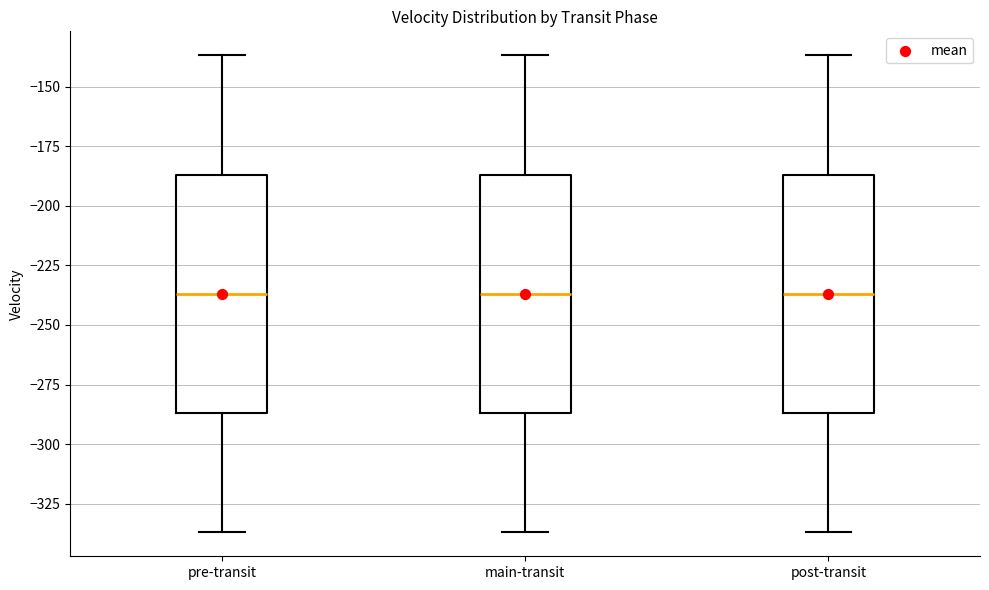

Reading left to right, transcribe this box plot: for each box, give where its median line is, the range the box spans, and where its two whiskers end, as read against the y-axis. The values are not printed on the chart, so give them approximately, as read against the axis.

pre-transit: median -235, box -285 to -185, whiskers -335 to -135
main-transit: median -235, box -285 to -185, whiskers -335 to -135
post-transit: median -235, box -285 to -185, whiskers -335 to -135